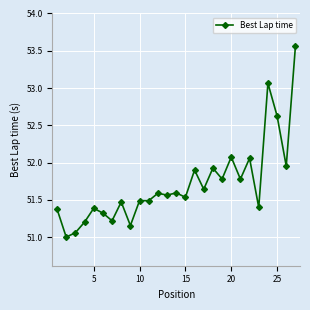

What is the sum of all values?

1396.2